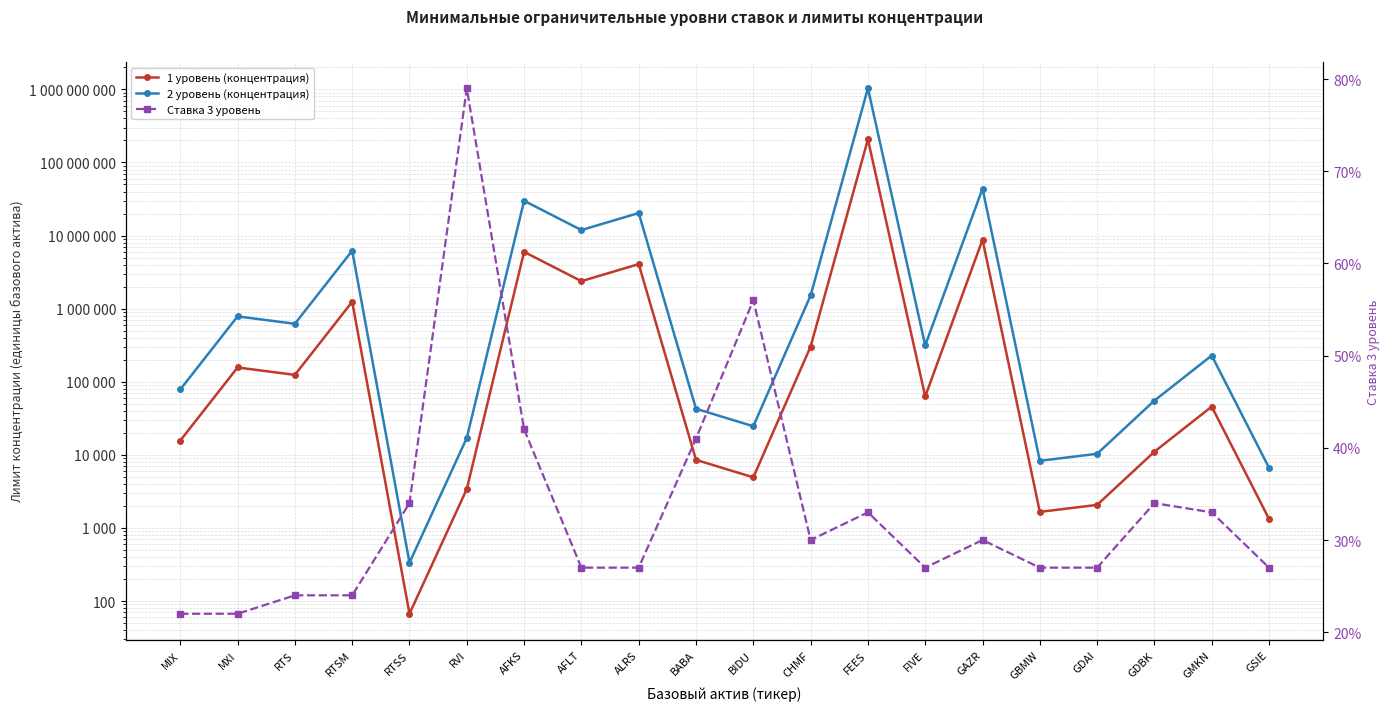

What is the total value across all series at ALRS?

24388507.3